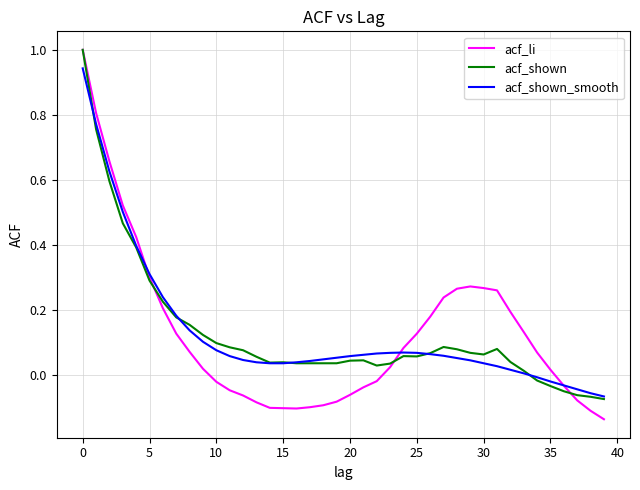

What is the greatest value displayed?

1.0